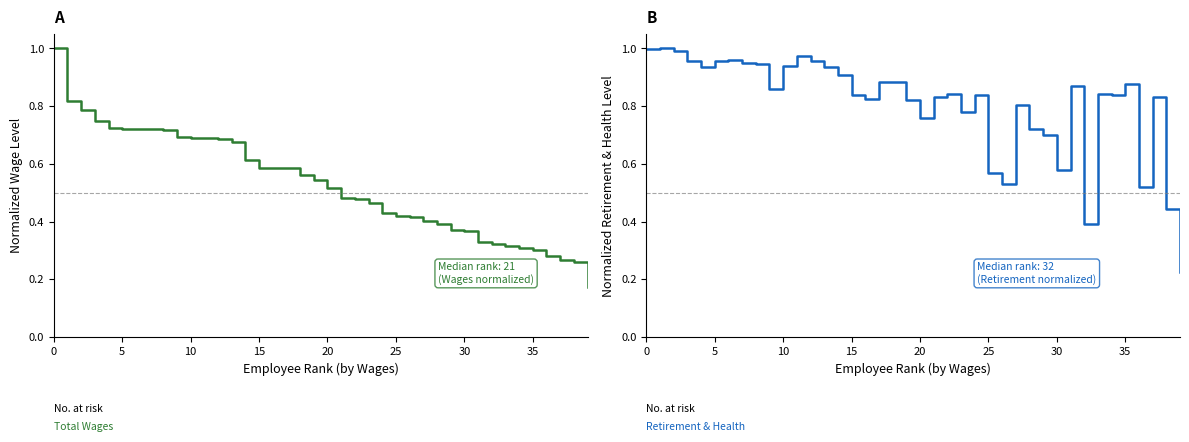

What is the label of the 24th point from the left?

23